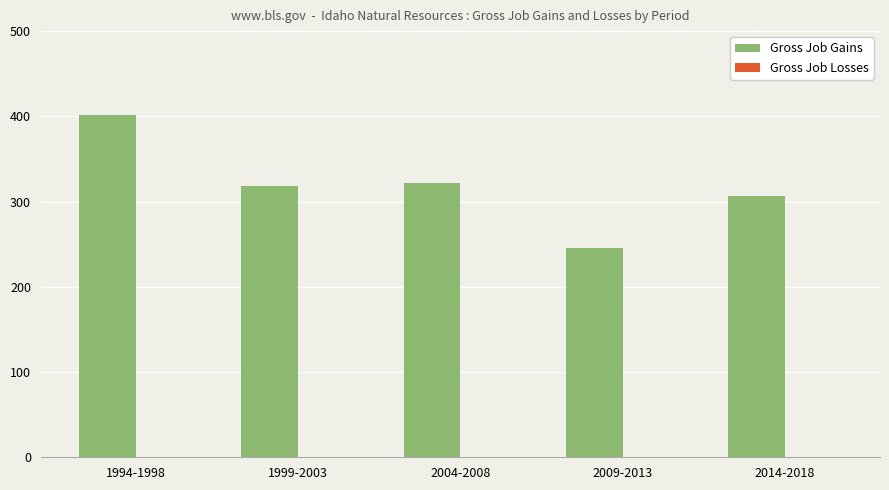

What is the difference between the maximum and minimum values?

156